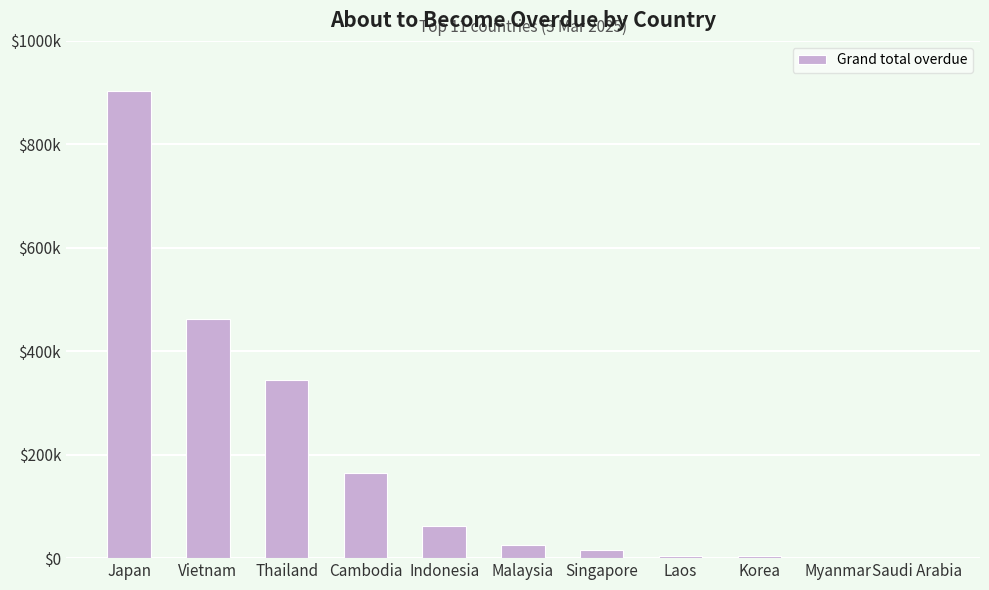

What is the difference between the second highest and minimum values?

462031.3